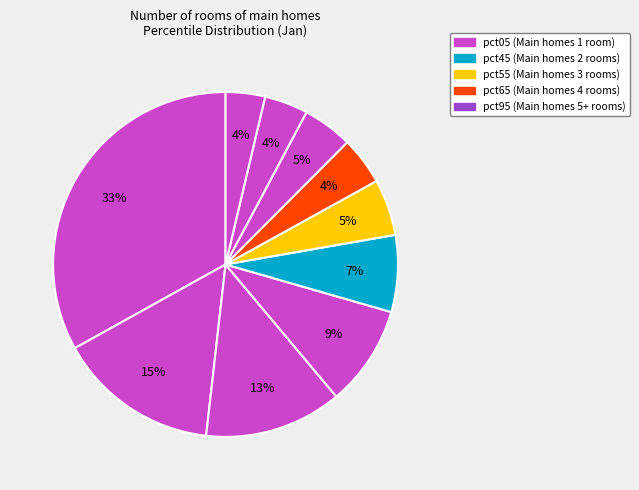

How many segments does this pie chart have?

10